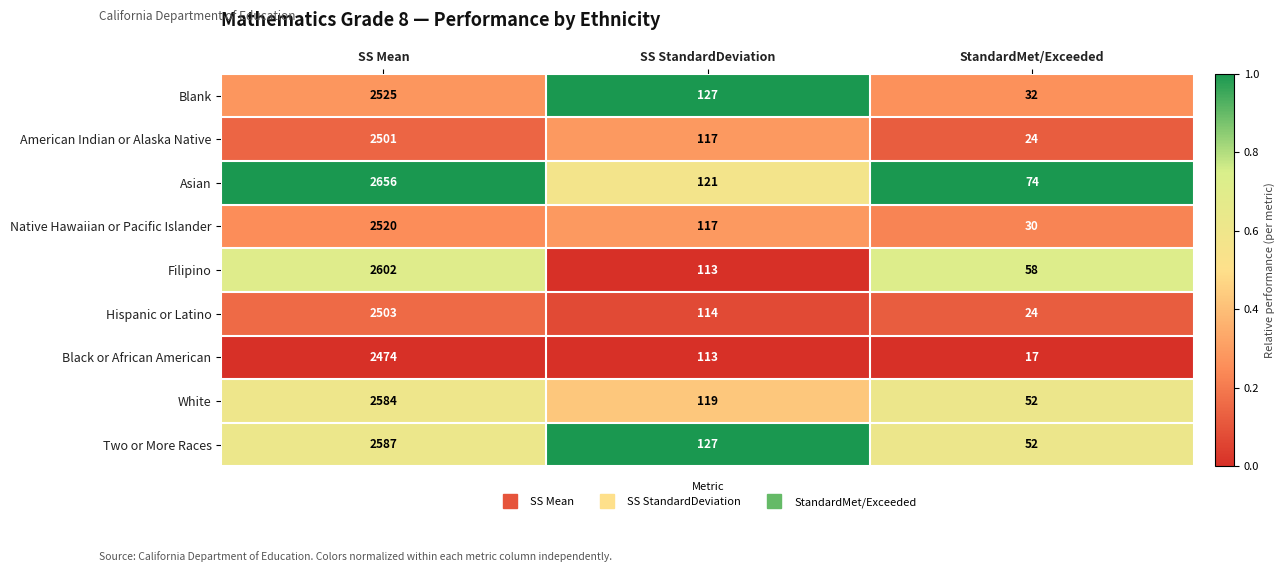

Reading left to right, transcribe all the data shown in this chart.

Blank: 2525	127	32
American Indian or Alaska Native: 2501	117	24
Asian: 2656	121	74
Native Hawaiian or Pacific Islander: 2520	117	30
Filipino: 2602	113	58
Hispanic or Latino: 2503	114	24
Black or African American: 2474	113	17
White: 2584	119	52
Two or More Races: 2587	127	52